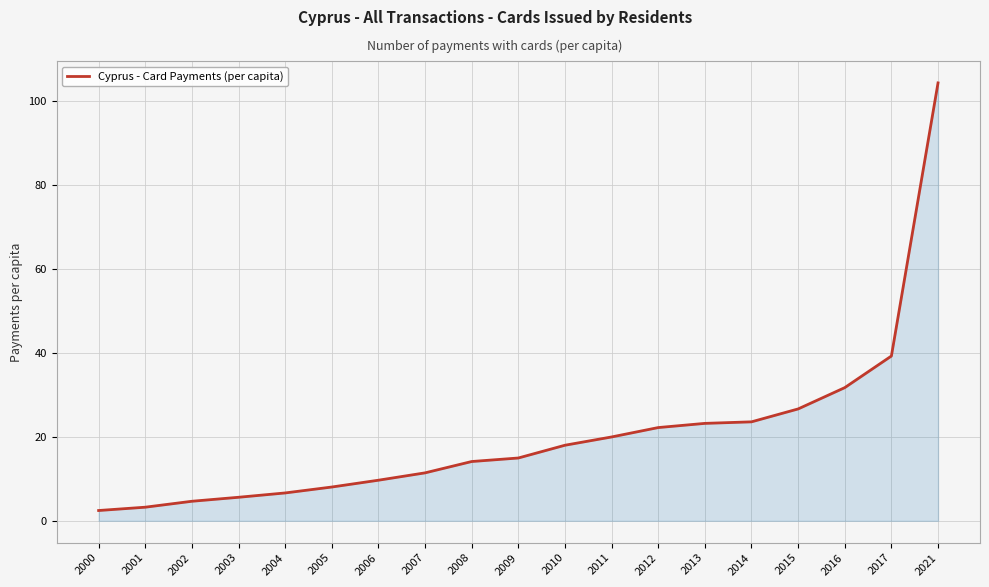

At which label is the value closest to 53?

2017